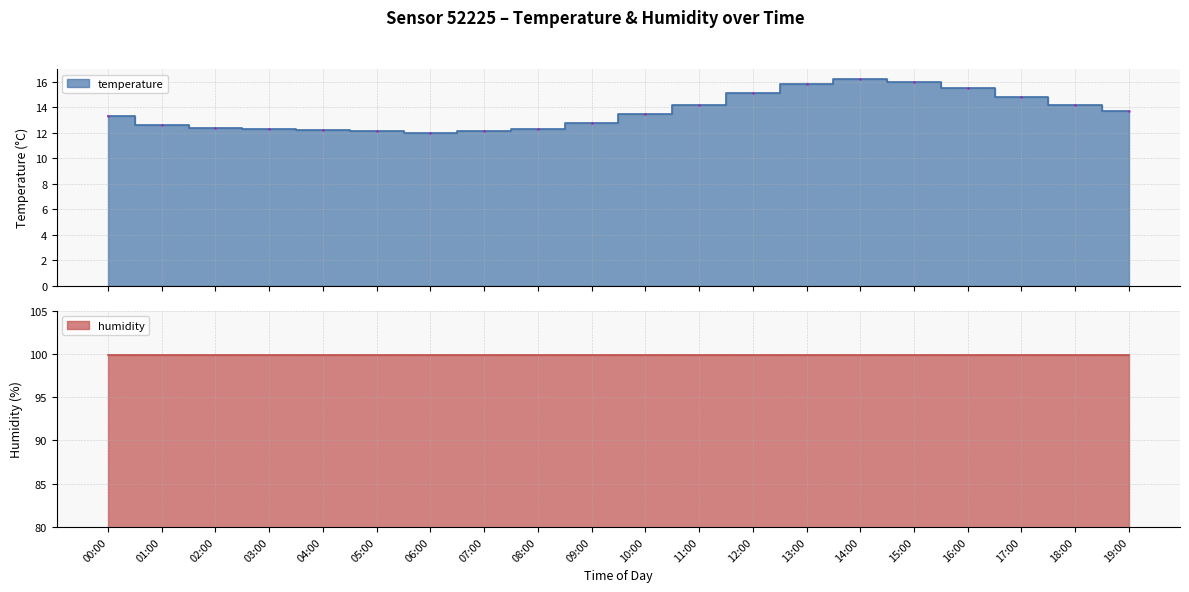

What is the change in value from 02:00 to 10:00?

+1.1